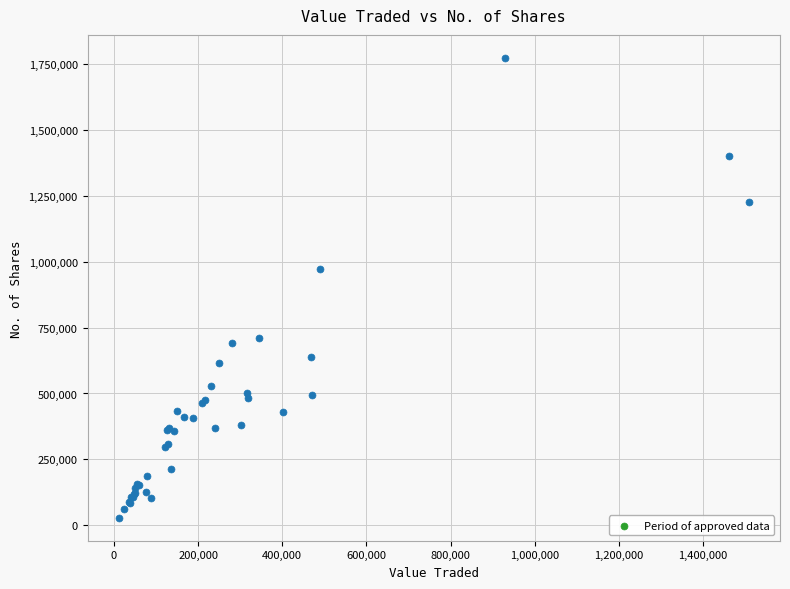

What Y value in the scatter plot is closest to 901122?

971041